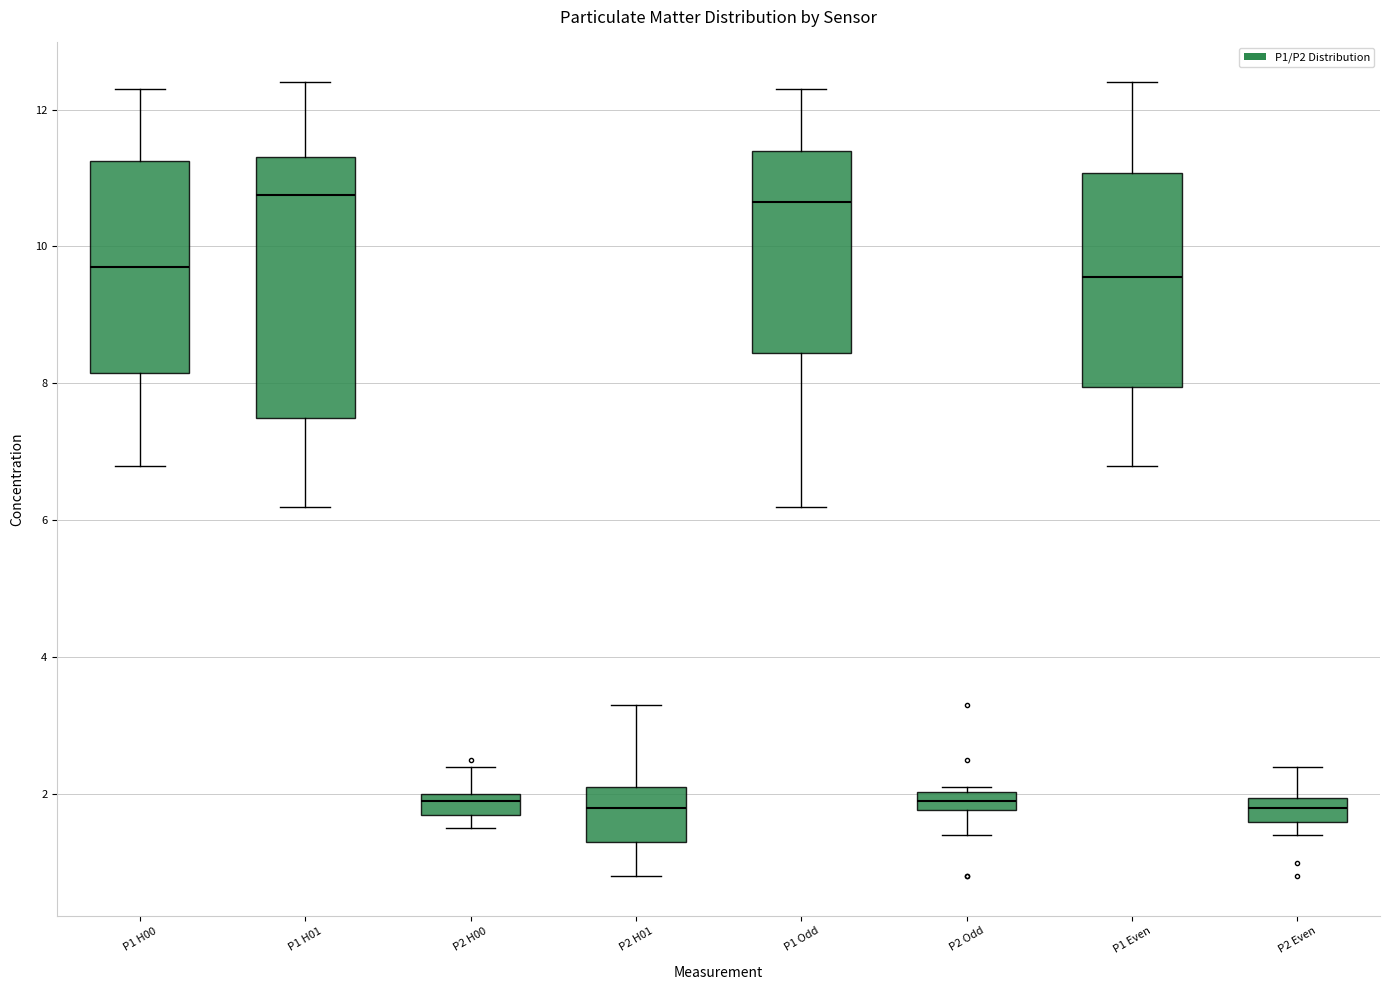

Comparing the boxes themselves (not the whiskers), which one is the tallest?

P1 H01